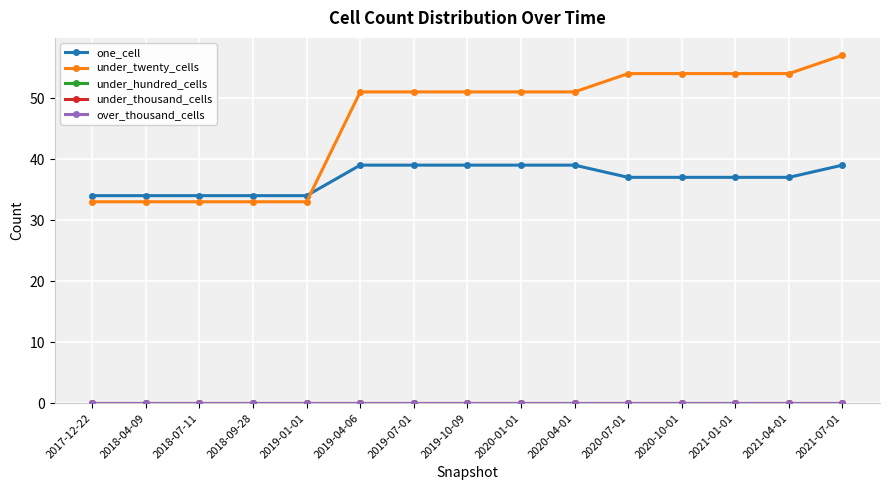

True or false: under_hundred_cells and over_thousand_cells cross at least once.

False